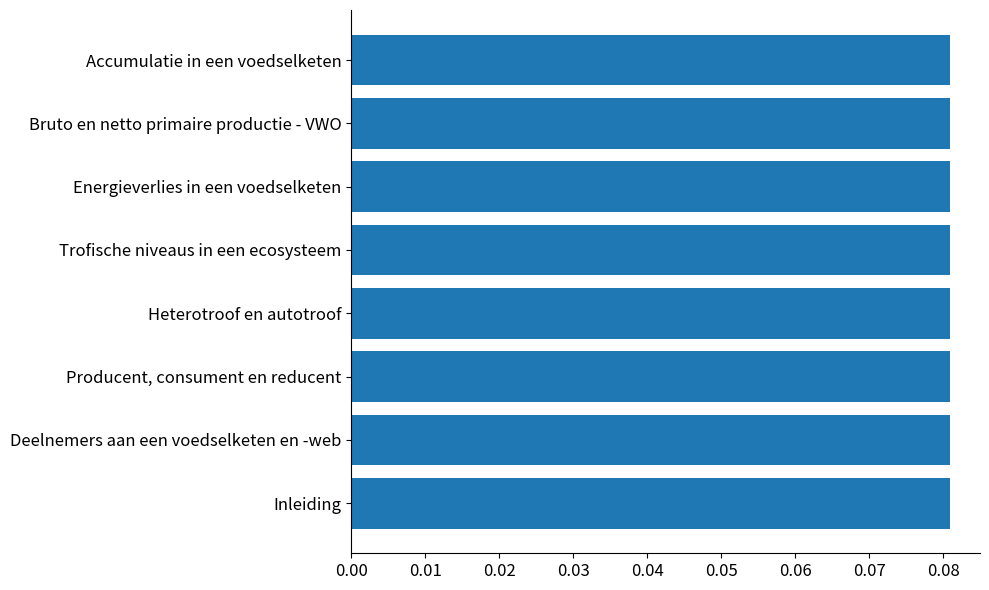

Rank the categories by value from highest to lowest.

Accumulatie in een voedselketen, Bruto en netto primaire productie - VWO, Energieverlies in een voedselketen, Trofische niveaus in een ecosysteem, Heterotroof en autotroof, Producent, consument en reducent, Deelnemers aan een voedselketen en -web, Inleiding